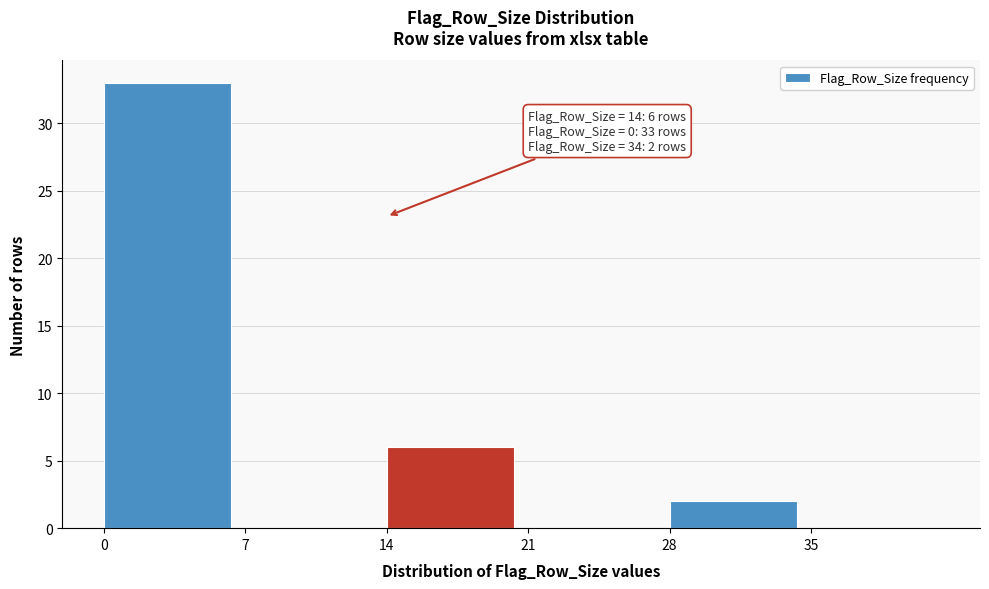

Over which range of the x-axis is the bar tallest?

0 to 7